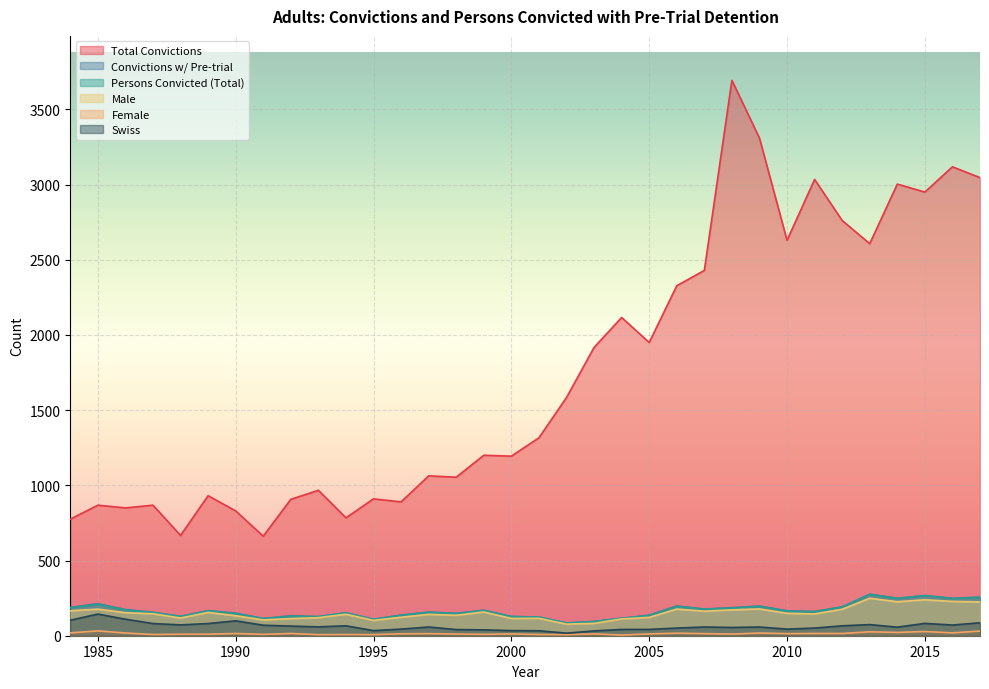

What is the value of the Female point at the 1st from the left?

19